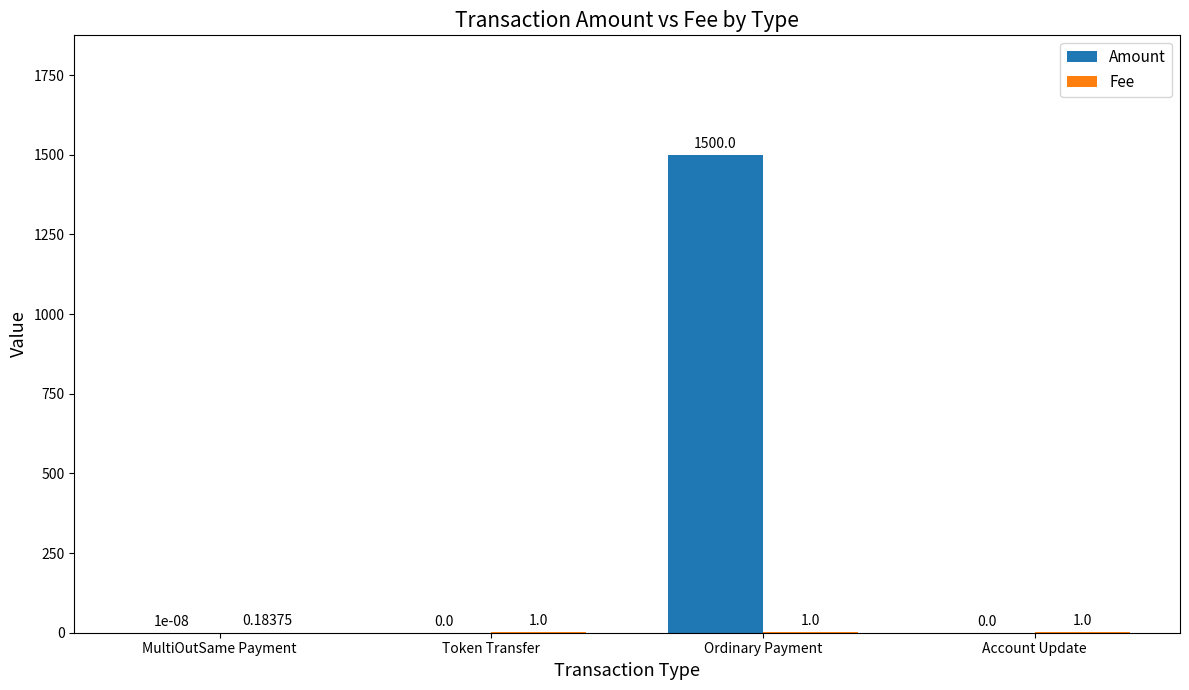

Which series changed the most between Token Transfer and Ordinary Payment?

Amount